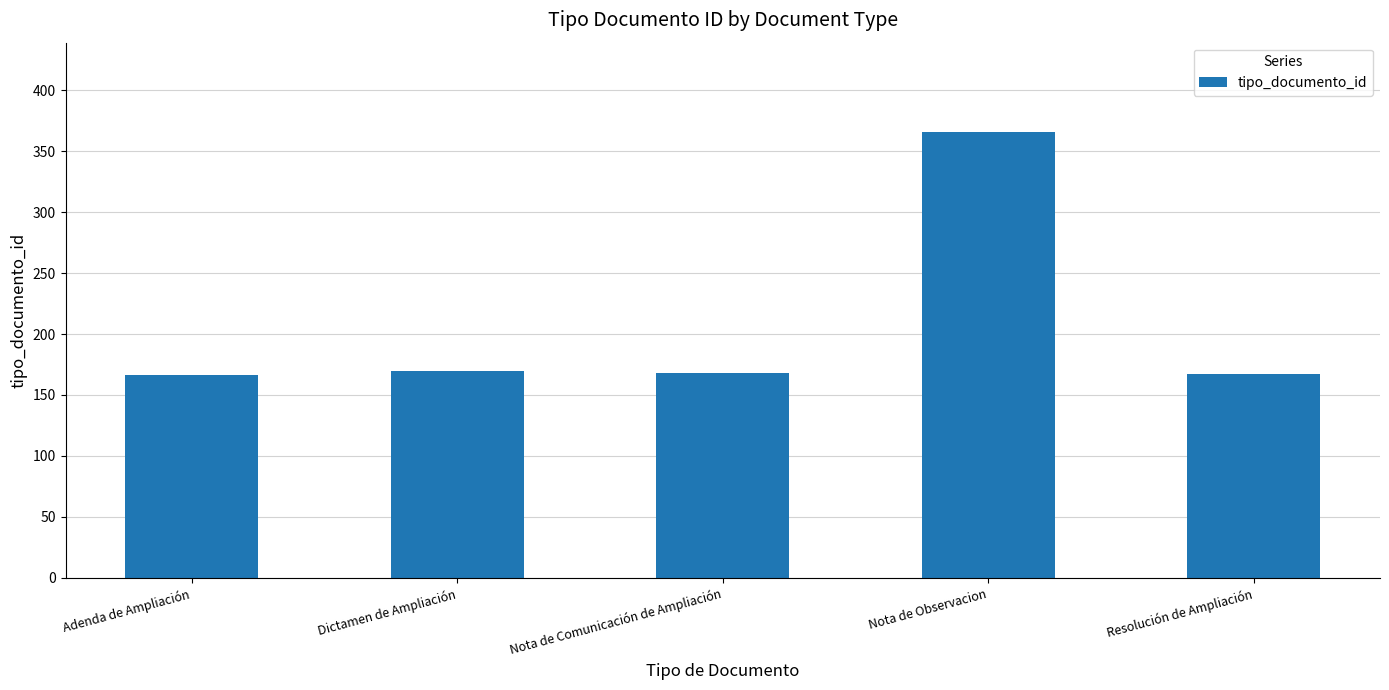

Which label corresponds to the largest value in the chart?

Nota de Observacion